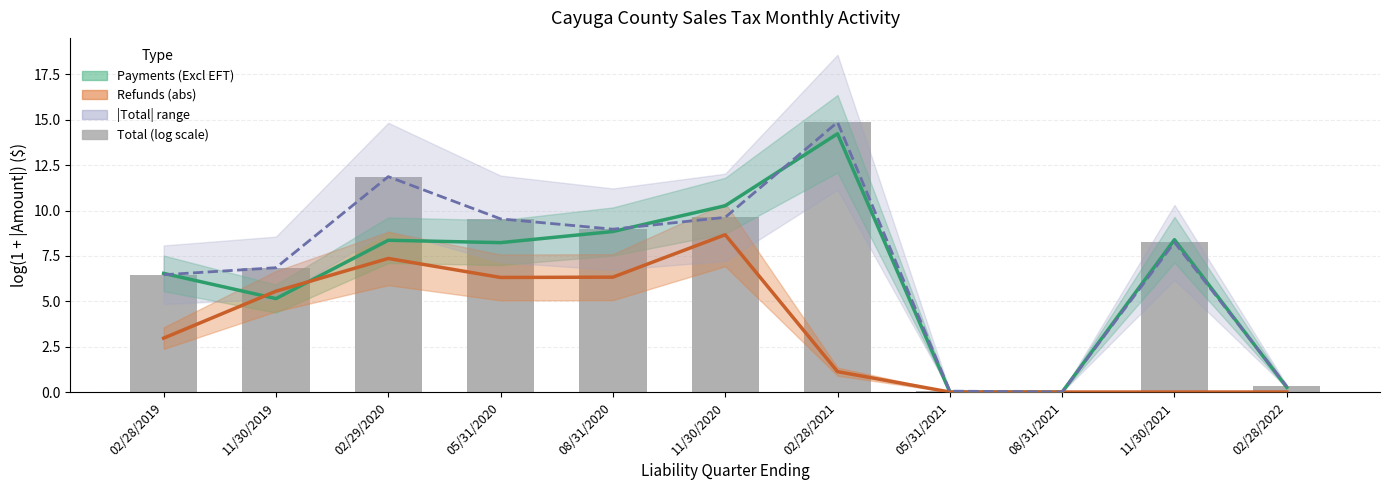

What is the label of the 10th bar from the left?

11/30/2021